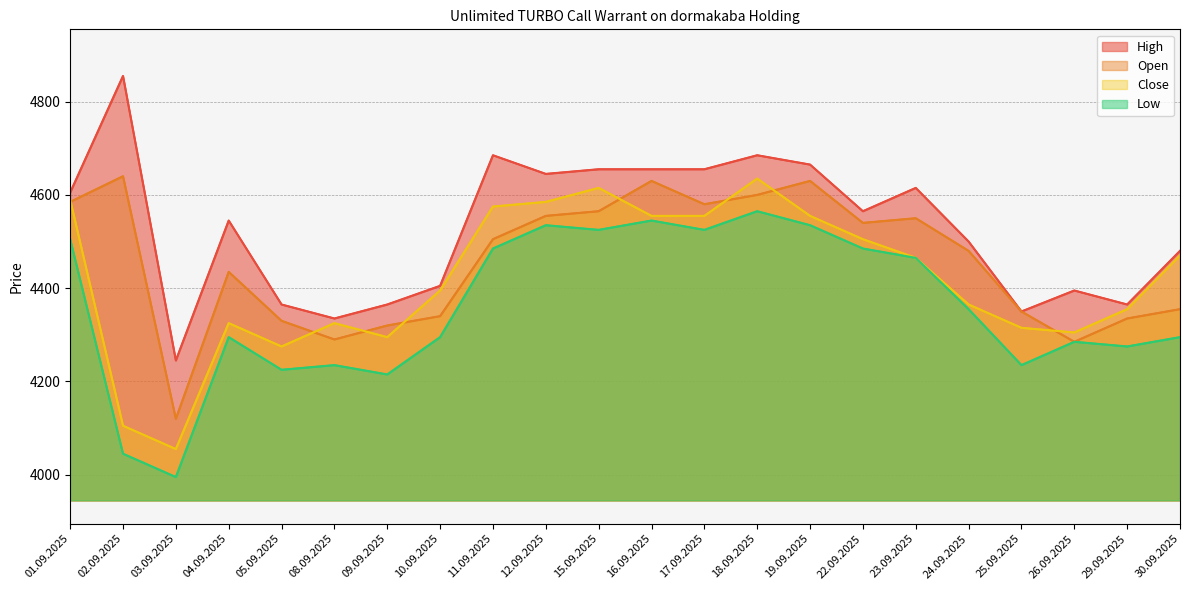

True or false: Close and High cross at least once.

False